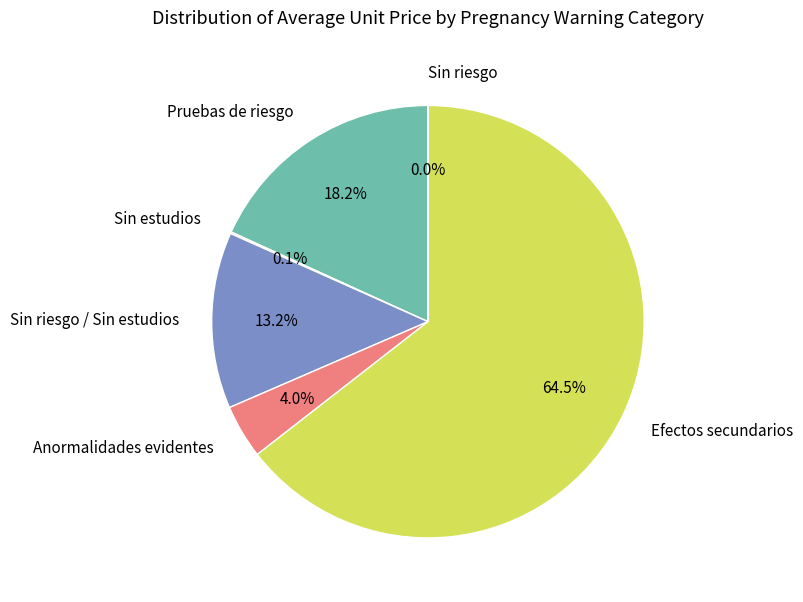

Which slice is the largest?

Efectos secundarios